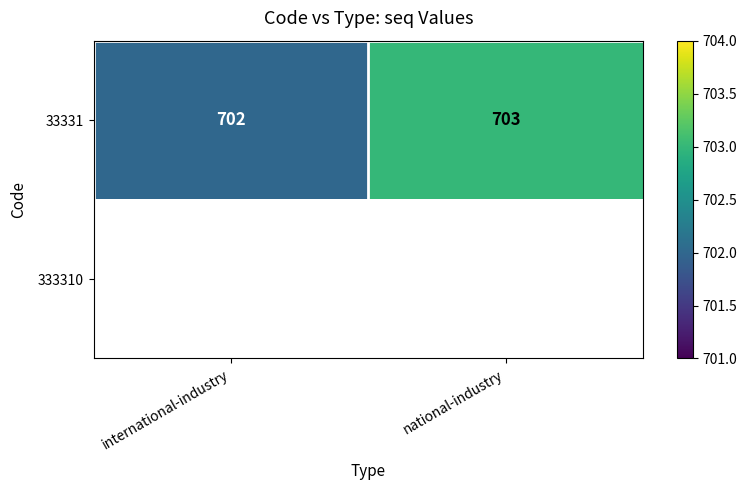

How many 33331 values are between 702 and 703?

2